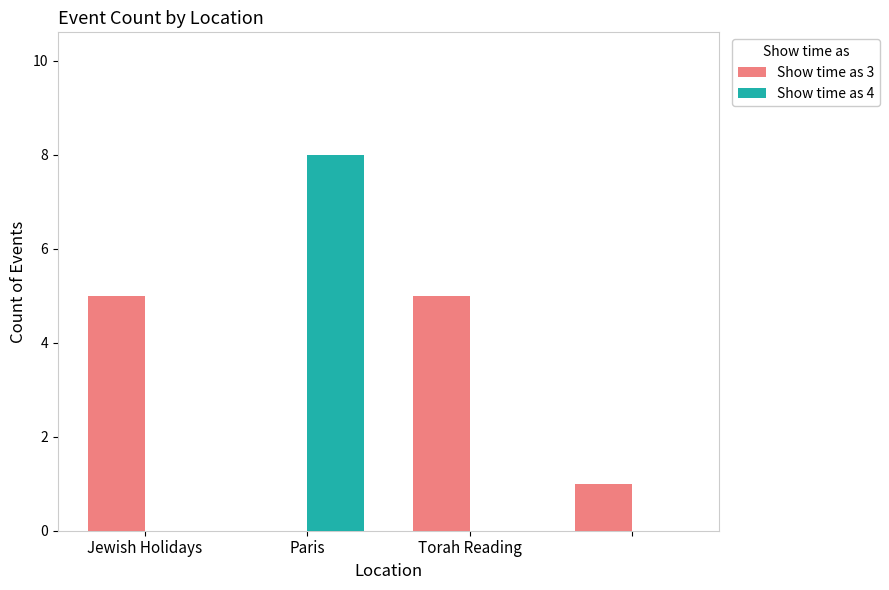

What is the sum of all Show time as 3 values?

11